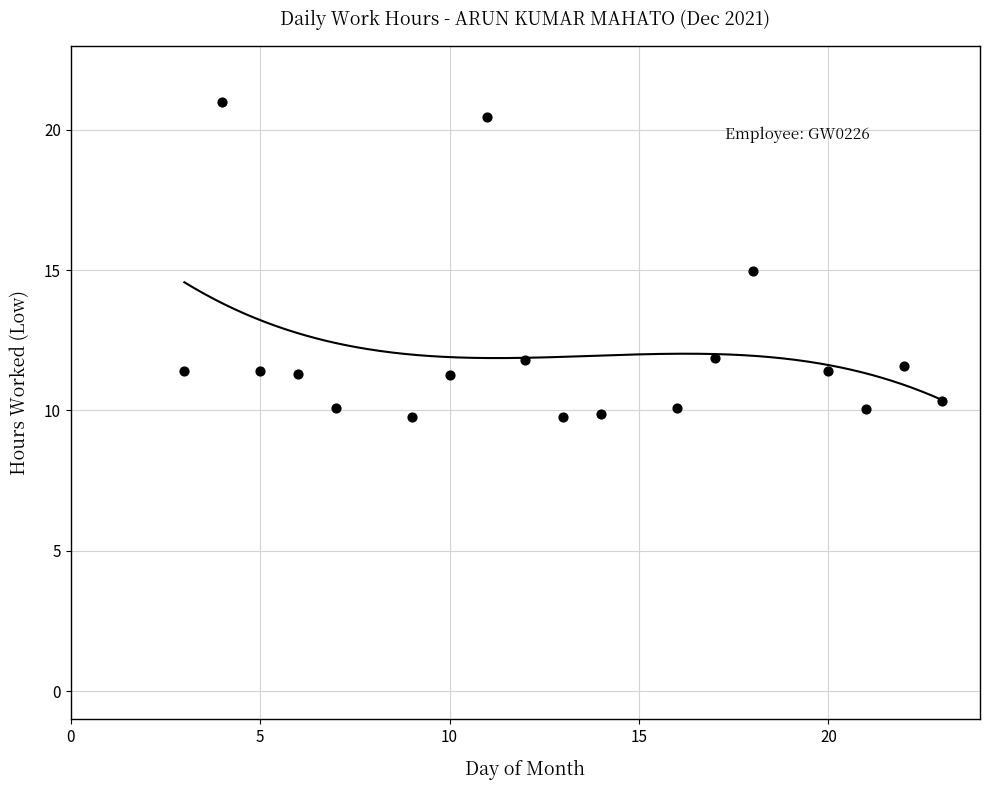

What is the range of Y values (max minus min)?

11.2